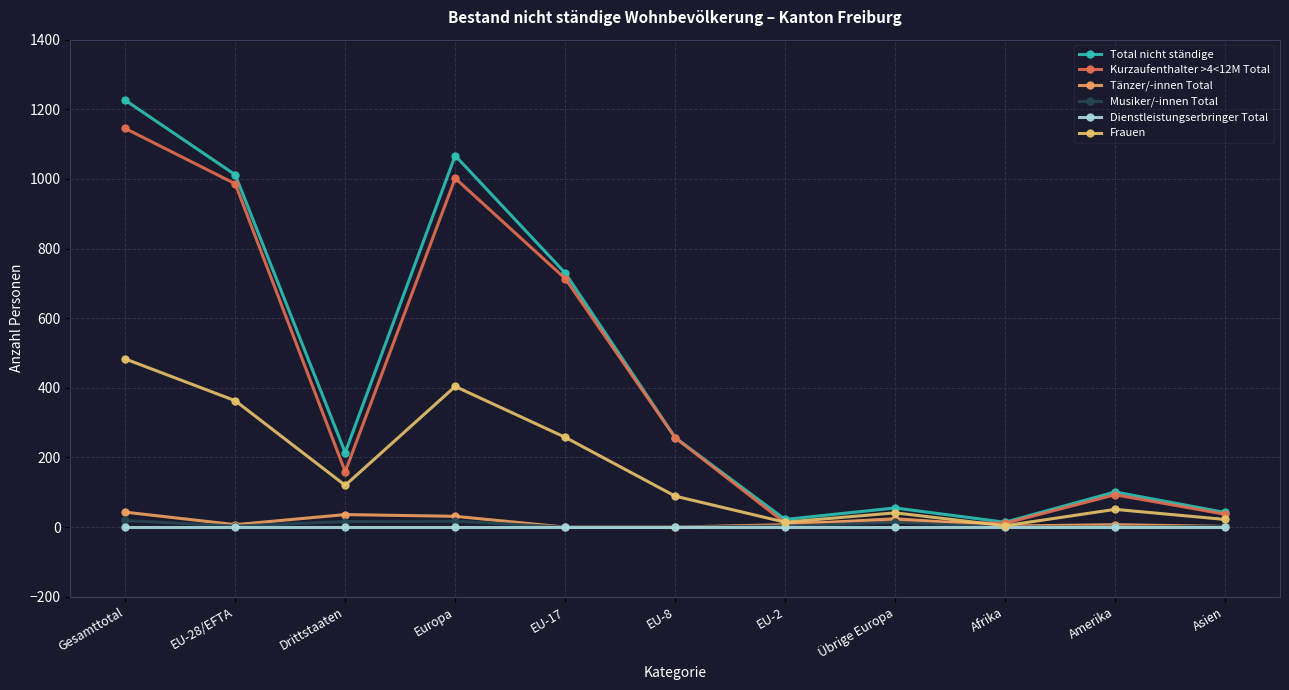

What is the spread (max minus min) of values at EU-8?

257